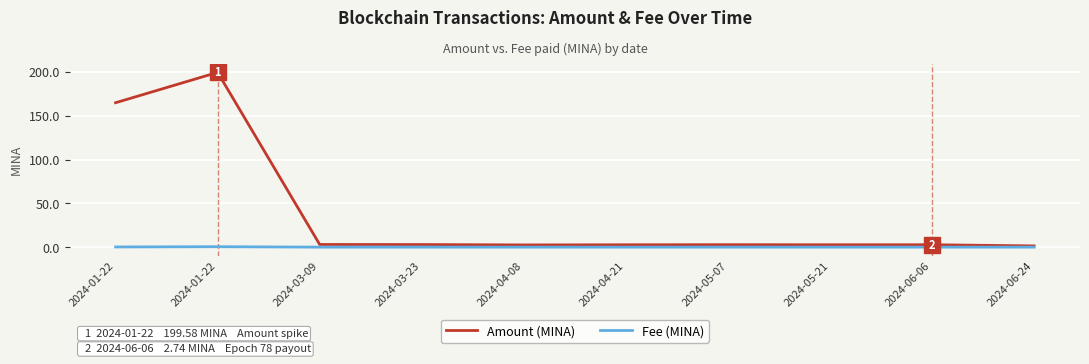

What are all the series names shown in the legend?

Amount (MINA), Fee (MINA)